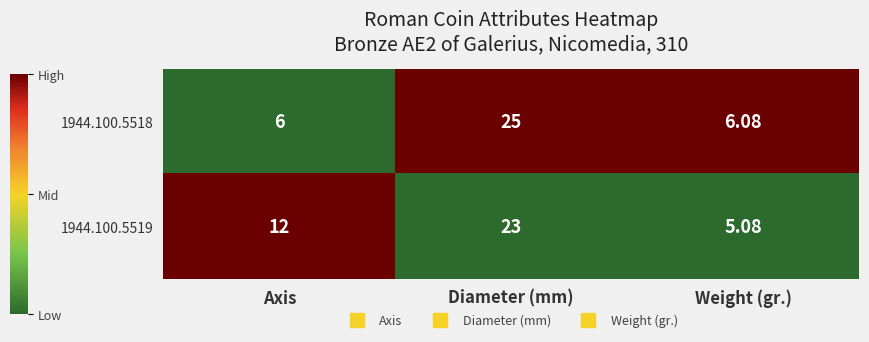

List the series in order of their overall mean, lowest first.

1944.100.5518, 1944.100.5519